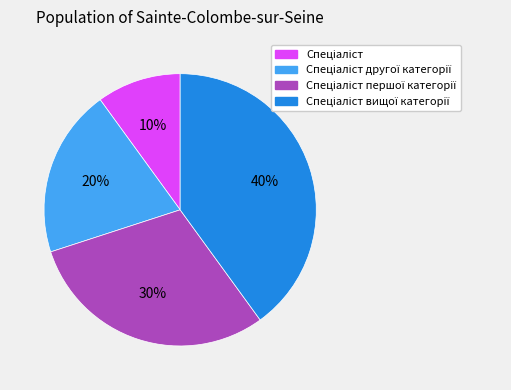

Count the number of slices in the pie.

4